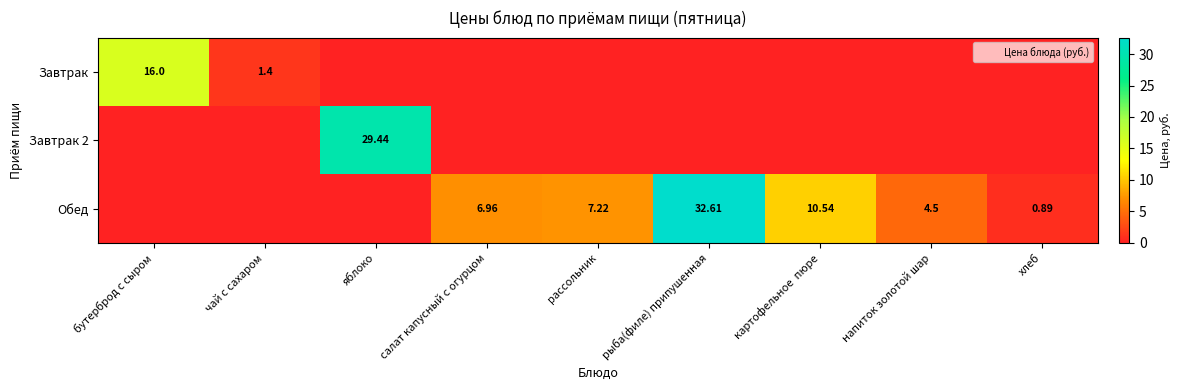

List the series in order of their overall mean, lowest first.

Завтрак, Завтрак 2, Обед